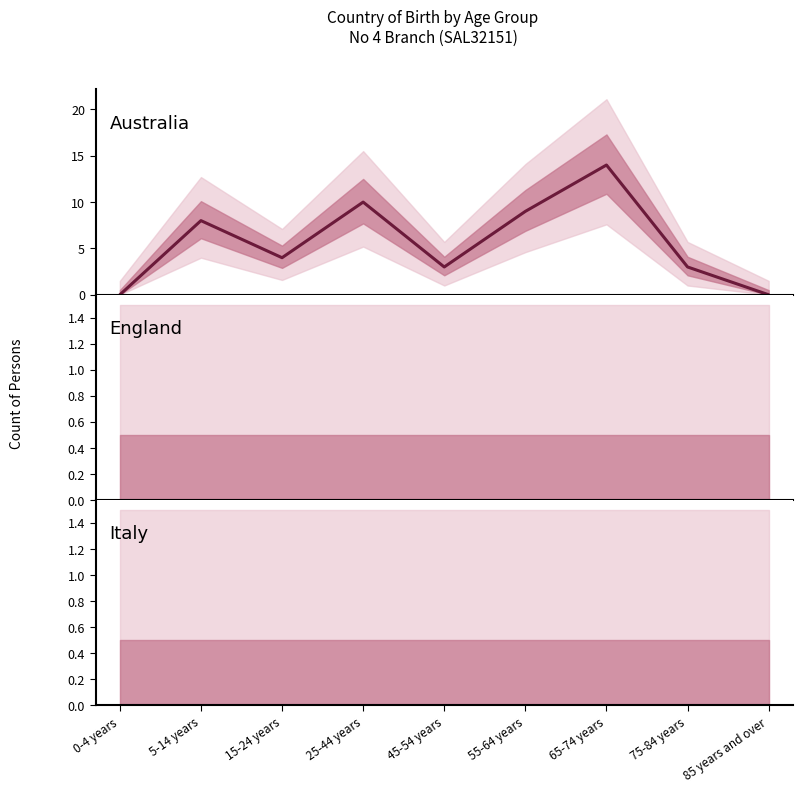

How many series are shown in this chart?

3